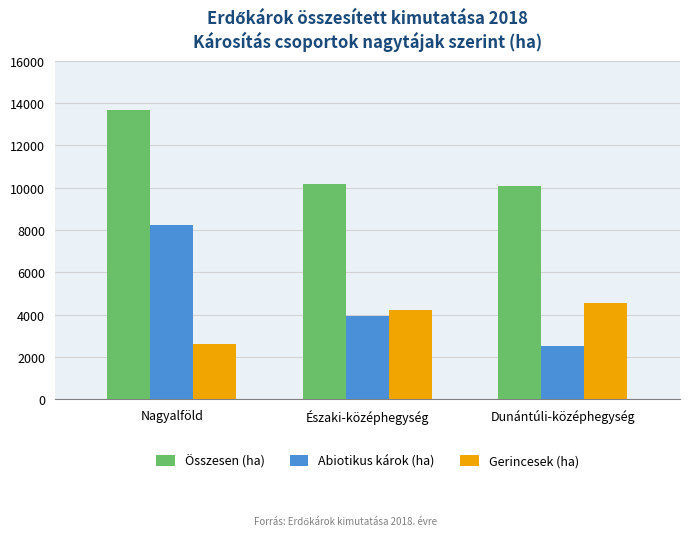

What value does the Abiotikus károk (ha) series have at Dunántúli-középhegység?

2531.6